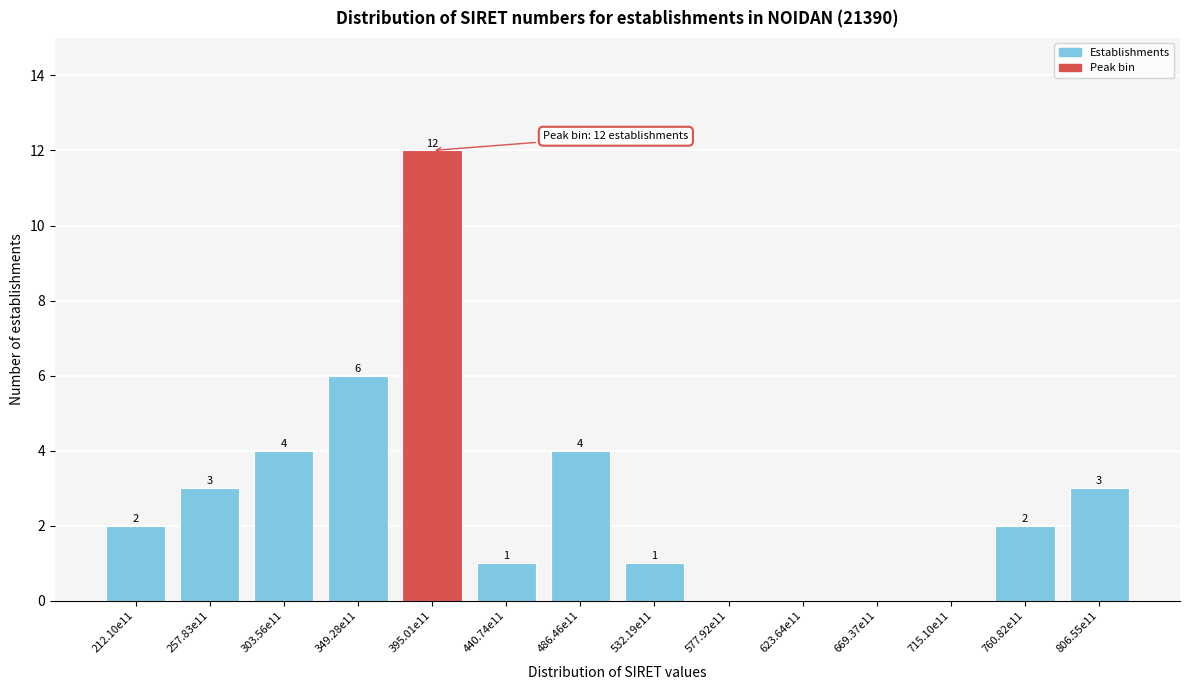

Reading left to right, transcribe all the data shown in this chart.

212.10e11=2	257.83e11=3	303.56e11=4	349.28e11=6	395.01e11=12	440.74e11=1	486.46e11=4	532.19e11=1	577.92e11=0	623.64e11=0	669.37e11=0	715.10e11=0	760.82e11=2	806.55e11=3